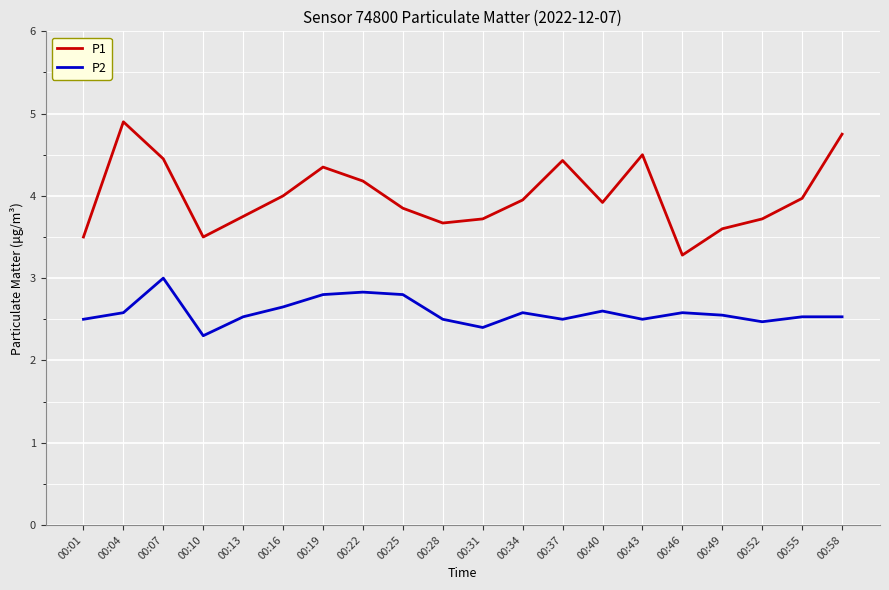

Which category has the lowest value in the P2 series?

00:10